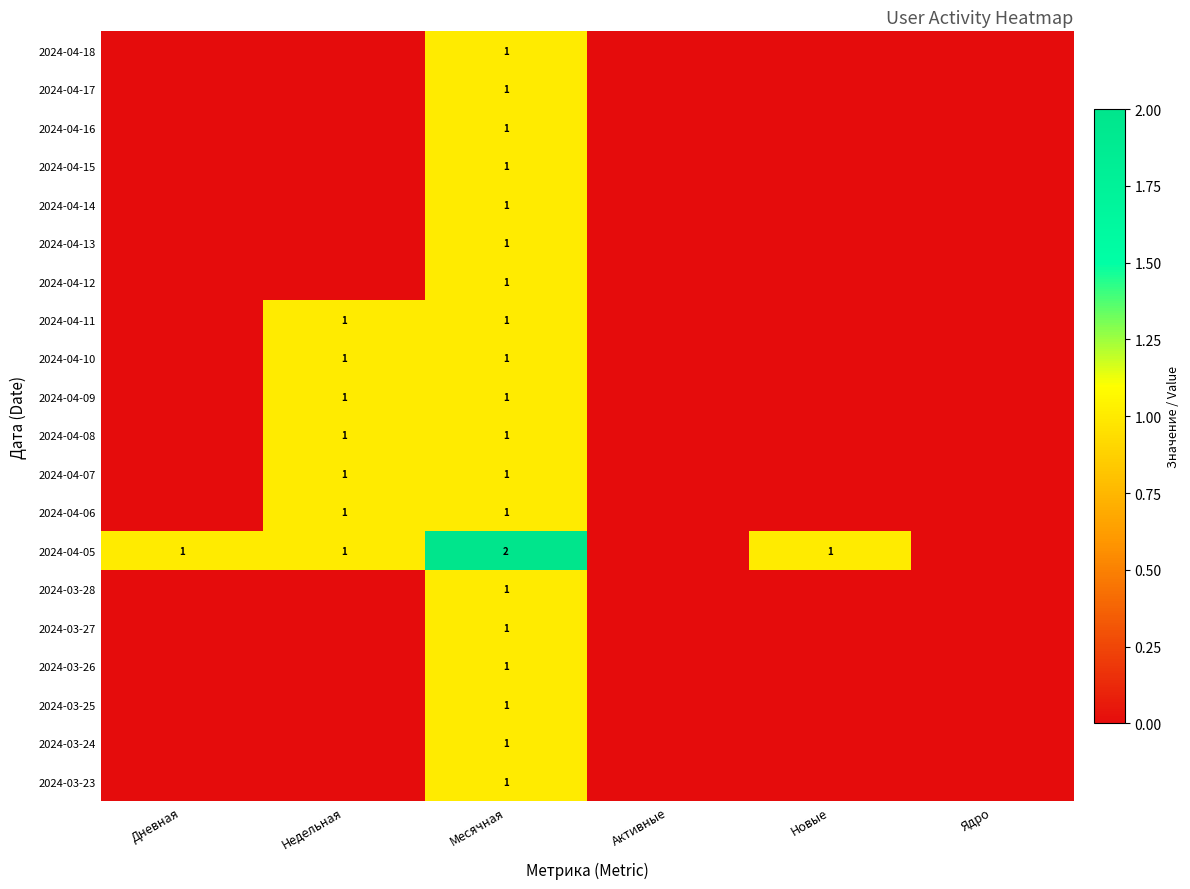

Between Месячная and Дневная, which is larger?

Месячная